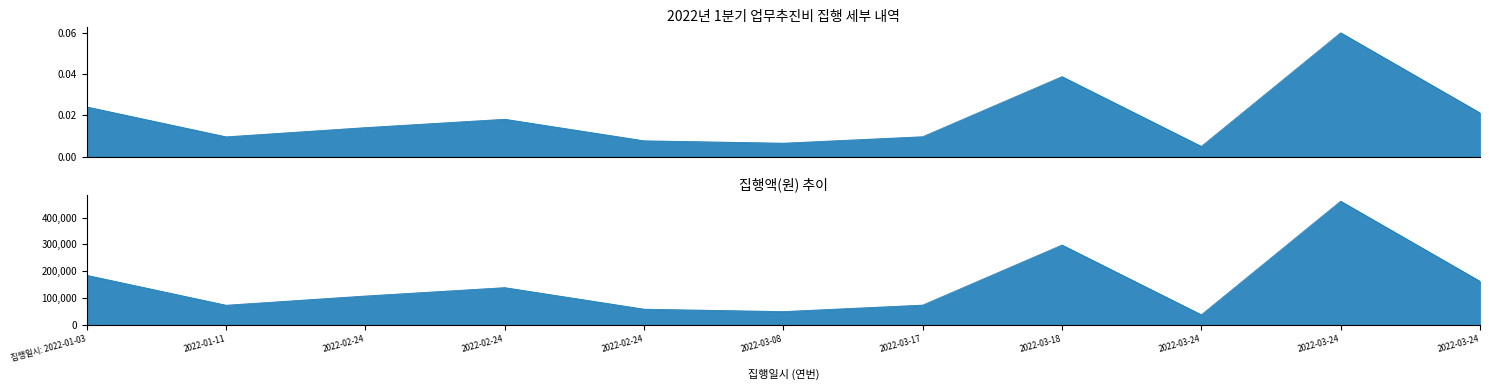

What is the maximum value shown in the chart?

0.1